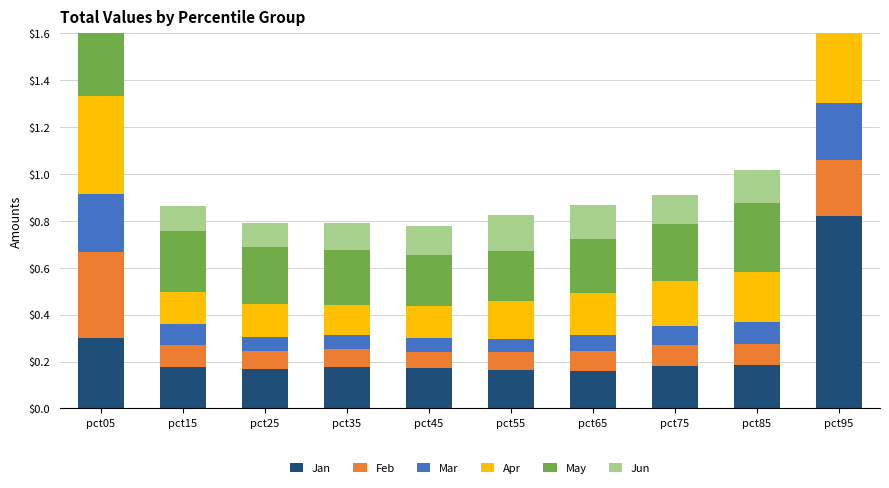

Where is Feb nearest to the value 0?

pct45